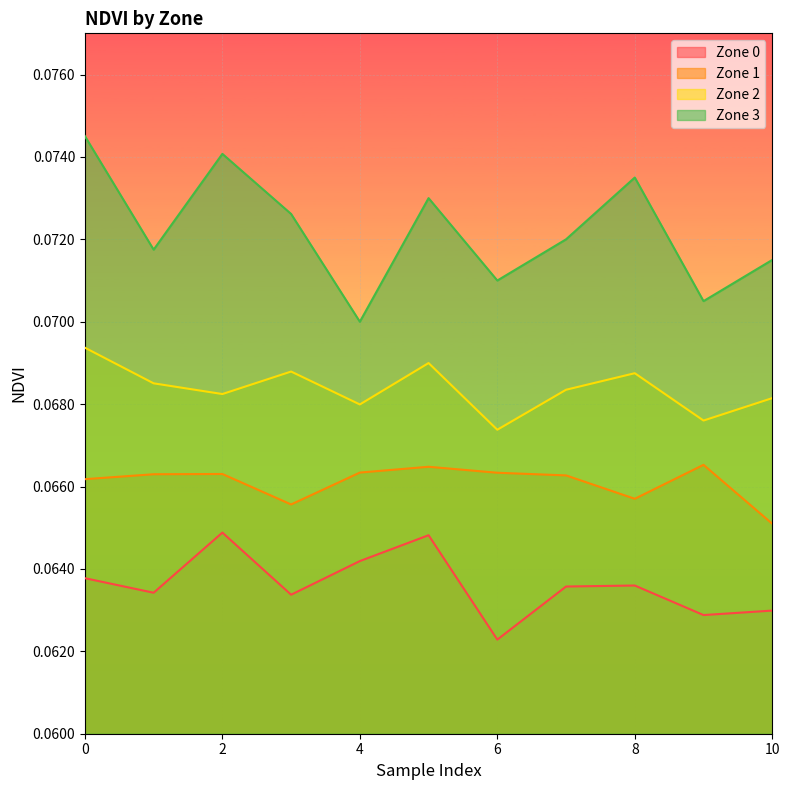

What is the value of the Zone 3 point at the 6th from the left?

0.1